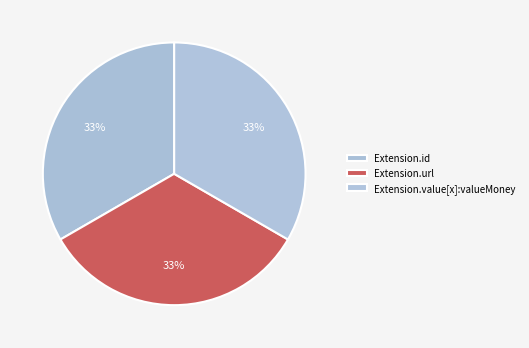

How many slices are in this pie chart?

3